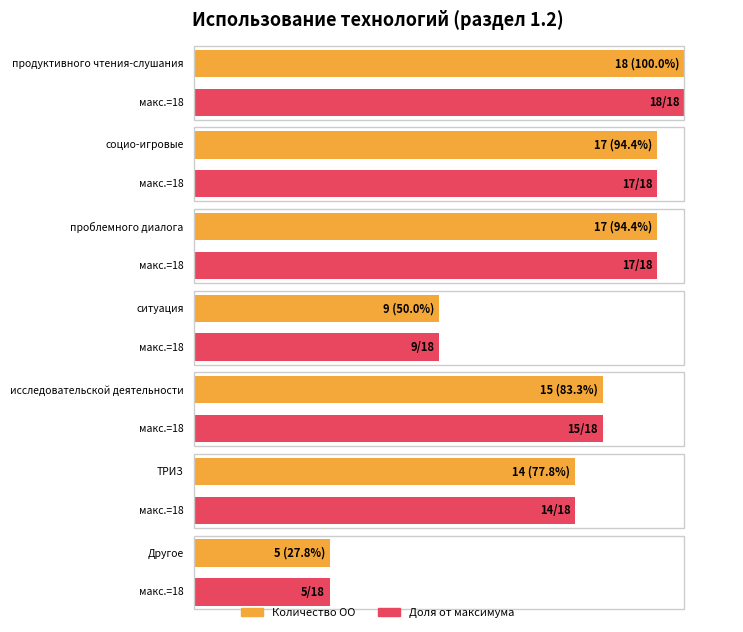

What is the value of the Доля bar at the 5th from the left?

0.8